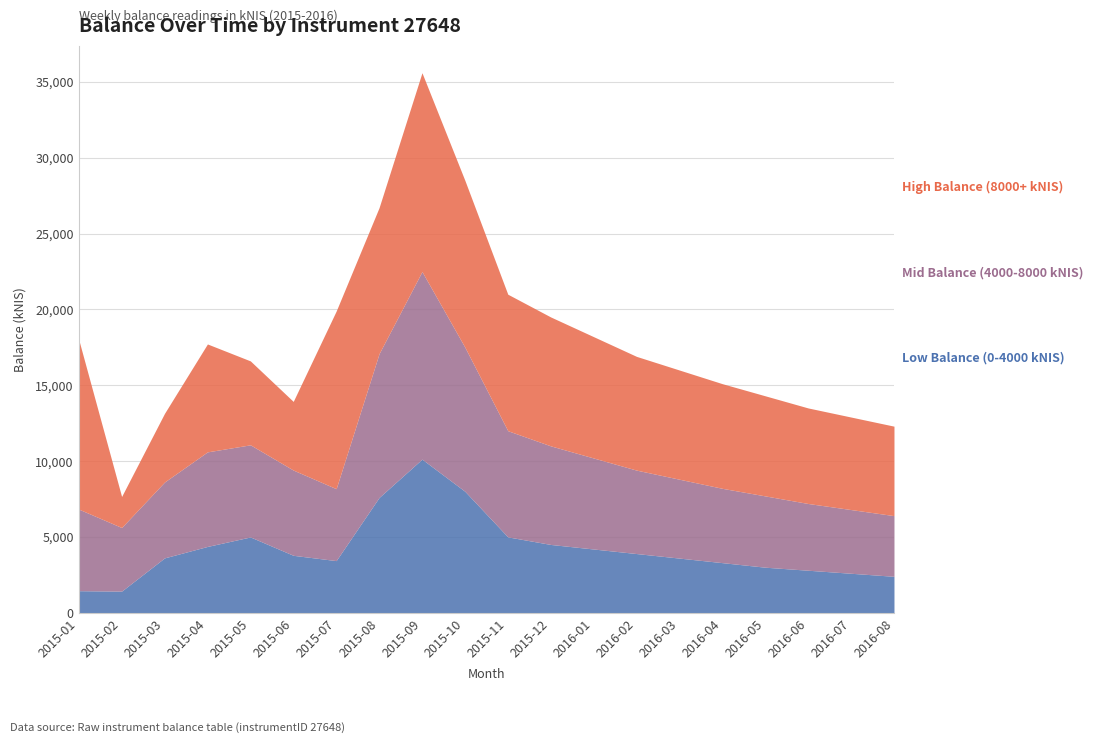

Does the chart display data point markers on the line(s)?

No